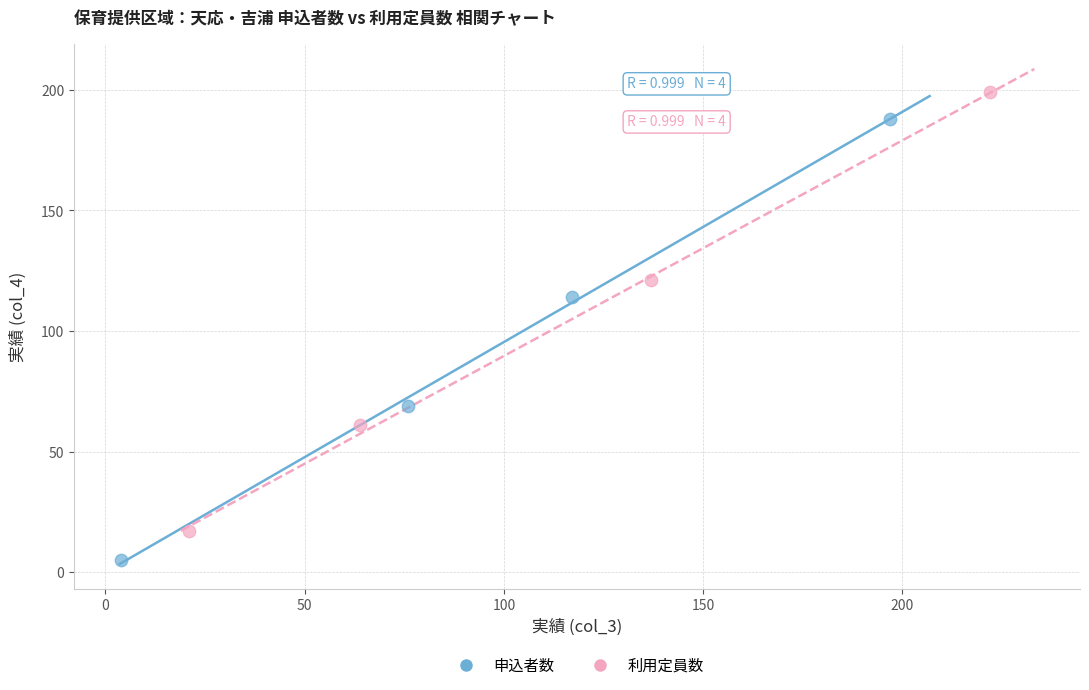

Which series reaches the minimum Y coordinate?

申込者数